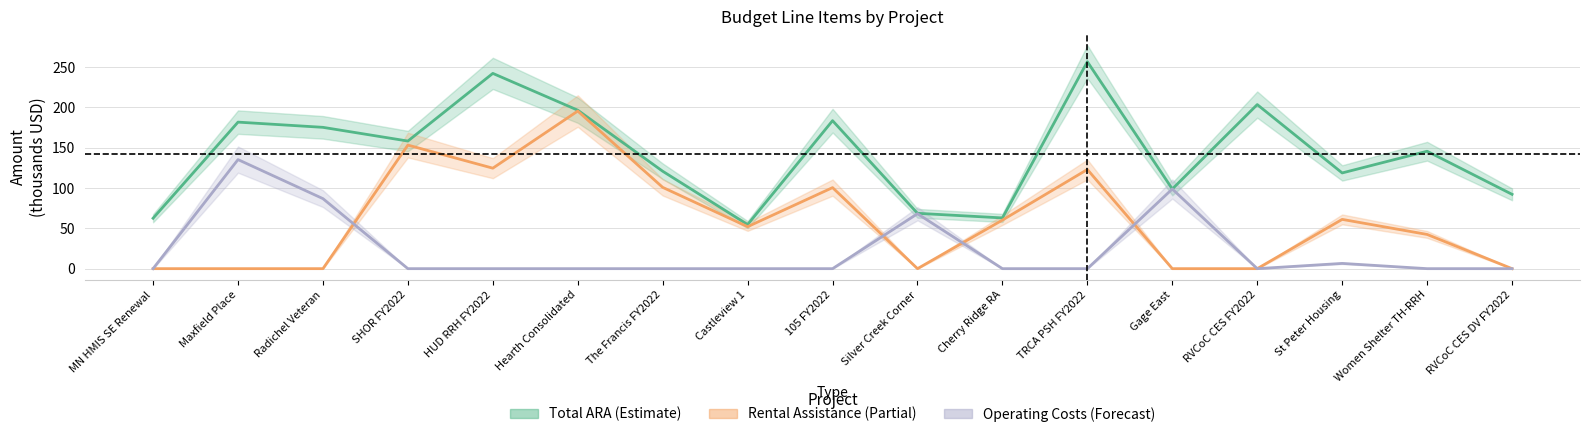

Where is rental_assistance nearest to the value 97?

105 FY2022